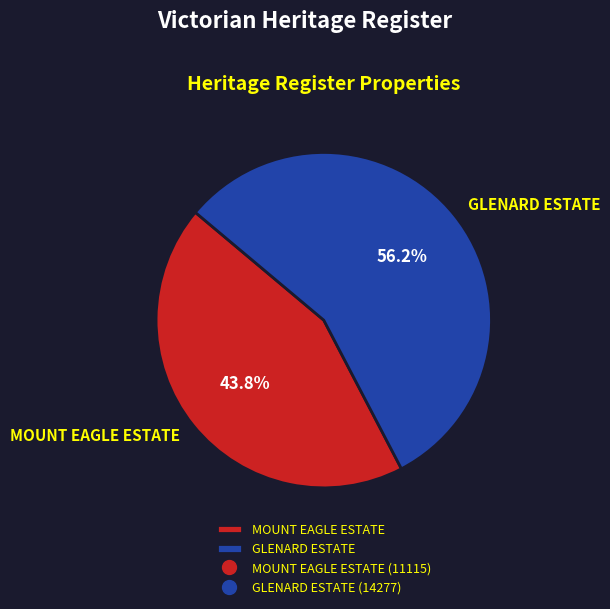

Which category accounts for the majority?

GLENARD ESTATE